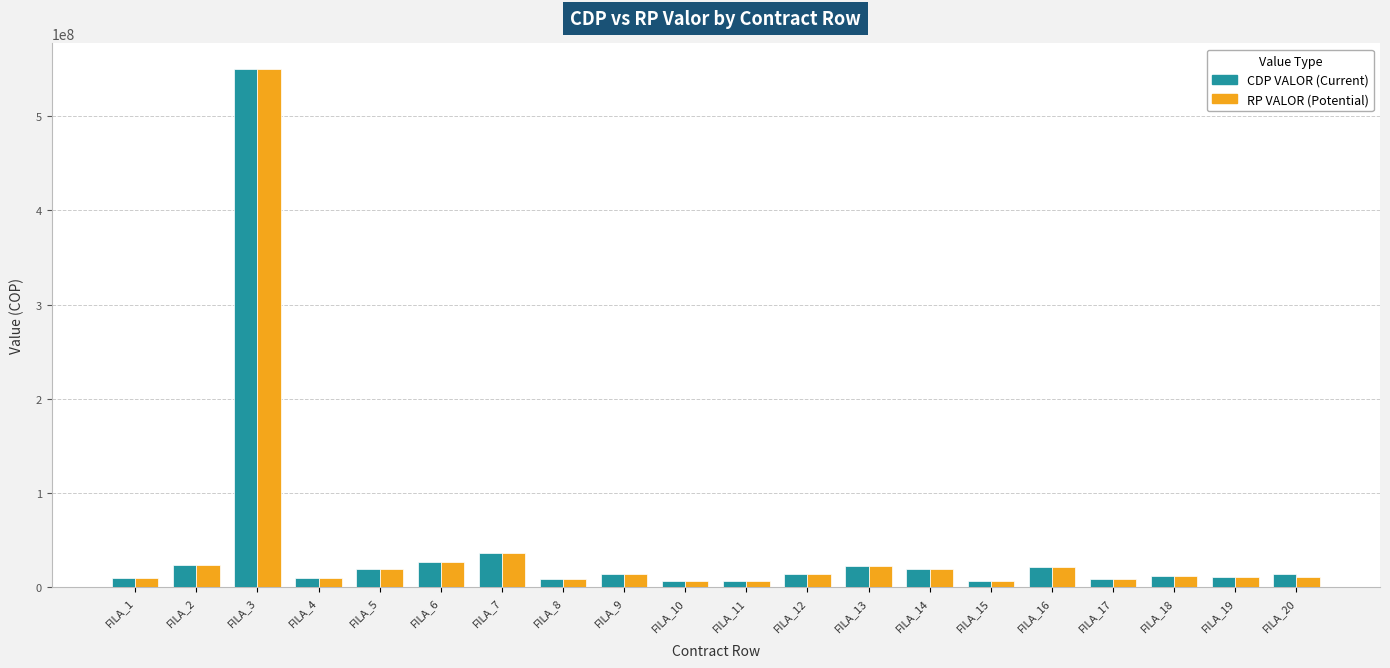

At which category is the sum across all series the highest?

FILA_3